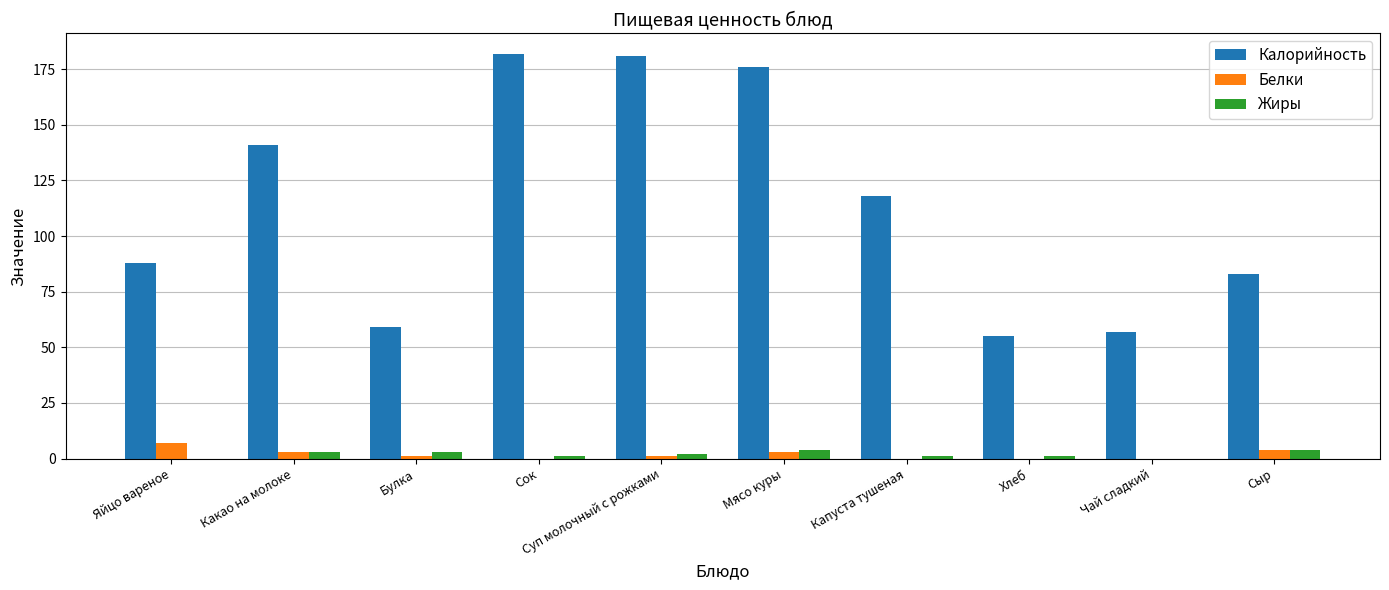

What is the sum of all Жиры values?

19